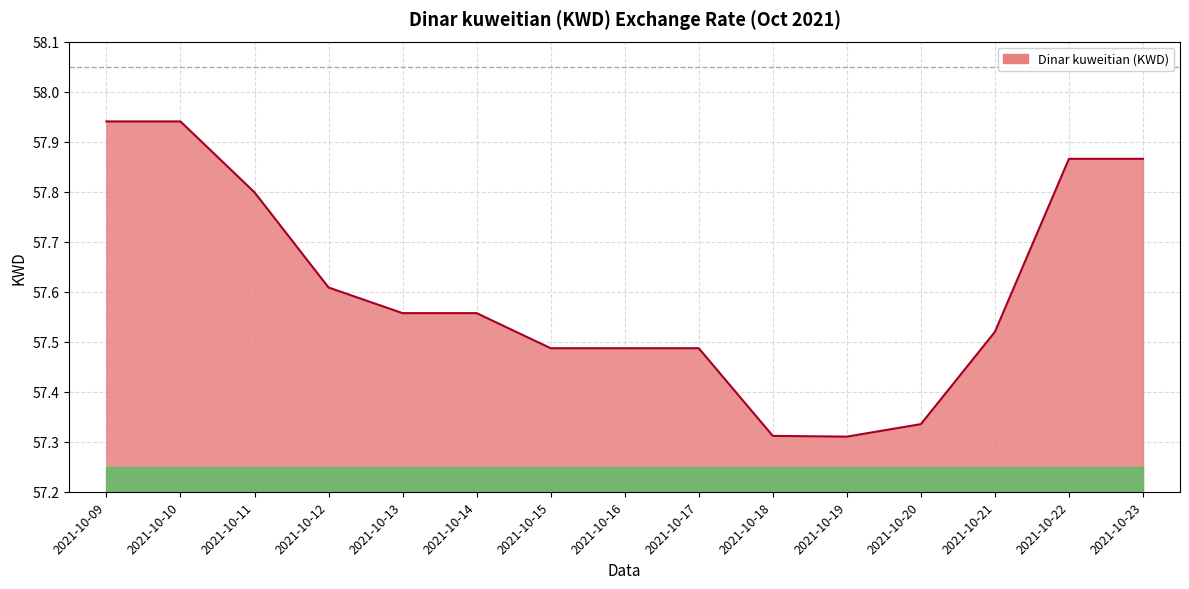

What is the difference between the values at 2021-10-22 and 2021-10-16?

0.4